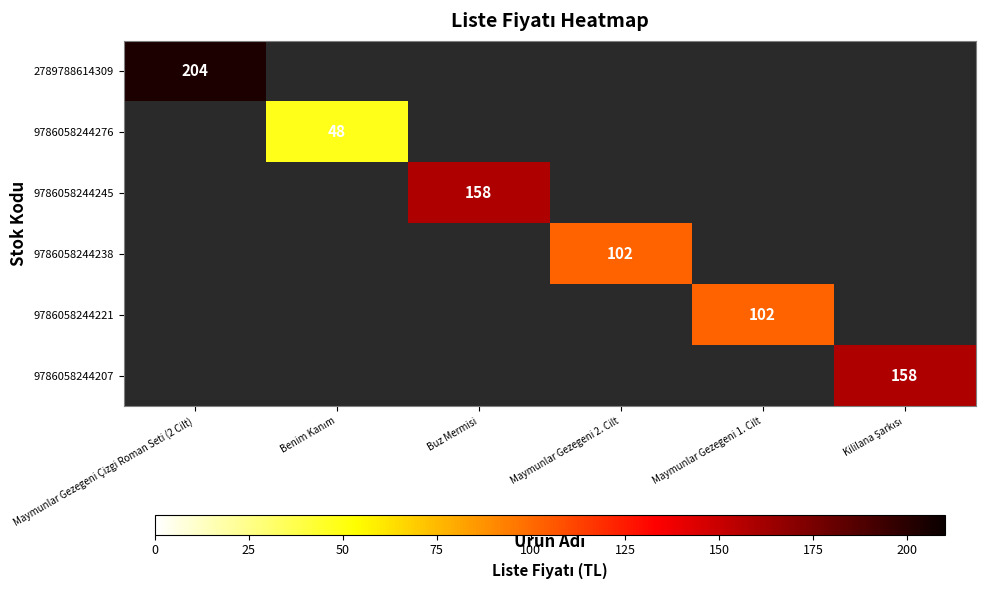

True or false: 9786058244238 has a value of 102 at Maymunlar Gezegeni 2. Cilt.

True